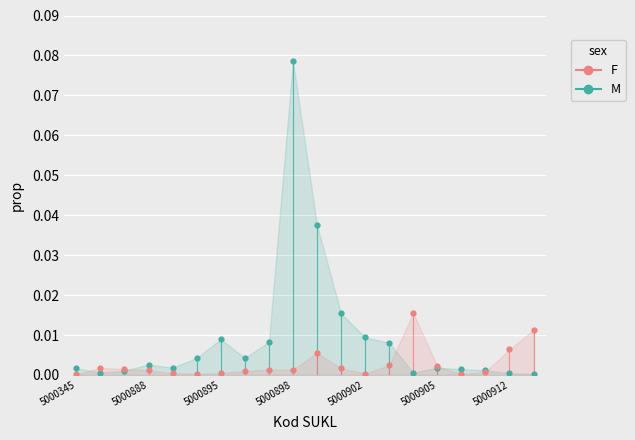

Which series reaches the maximum Y coordinate?

M